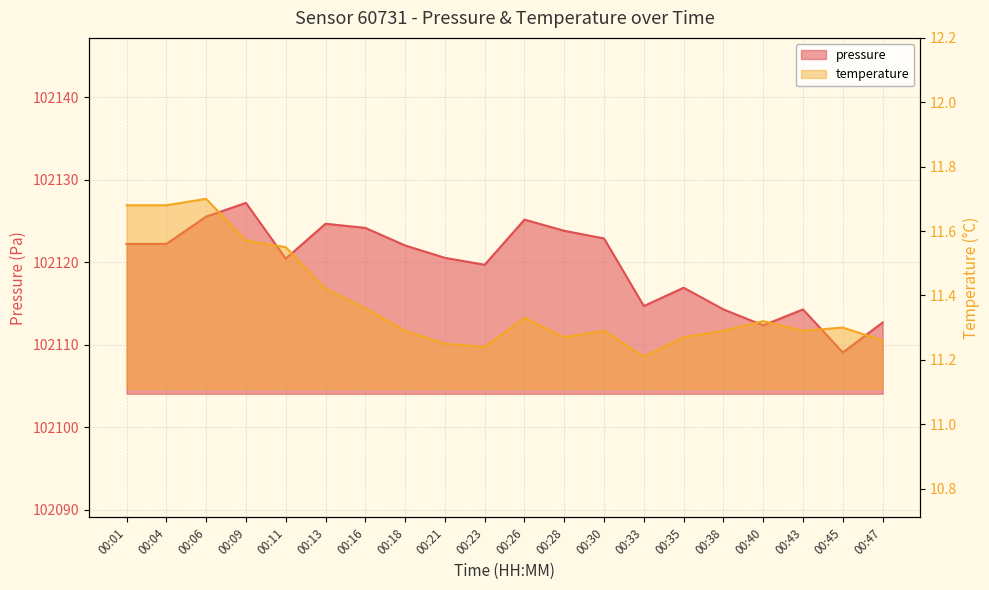

Reading left to right, what are all the values shown in this chart?

pressure: 00:01=102122.2	00:04=102122.2	00:06=102125.6	00:09=102127.2	00:11=102120.5	00:13=102124.7	00:16=102124.2	00:18=102122.1	00:21=102120.6	00:23=102119.7	00:26=102125.2	00:28=102123.8	00:30=102122.9	00:33=102114.7	00:35=102116.9	00:38=102114.3	00:40=102112.4	00:43=102114.3	00:45=102109.1	00:47=102112.7
temperature: 00:01=11.7	00:04=11.7	00:06=11.7	00:09=11.6	00:11=11.6	00:13=11.4	00:16=11.4	00:18=11.3	00:21=11.2	00:23=11.2	00:26=11.3	00:28=11.3	00:30=11.3	00:33=11.2	00:35=11.3	00:38=11.3	00:40=11.3	00:43=11.3	00:45=11.3	00:47=11.3